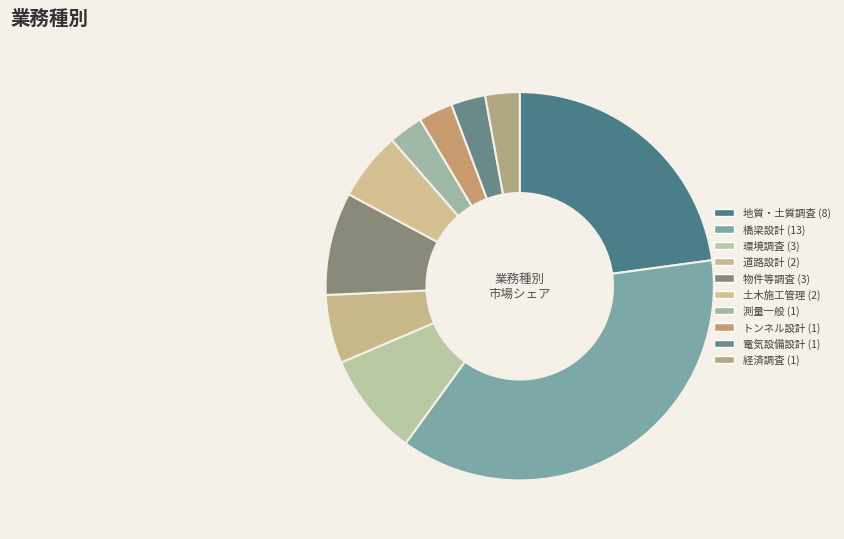

To the nearest percent, what percentage of the pie is 環境調査?

9%